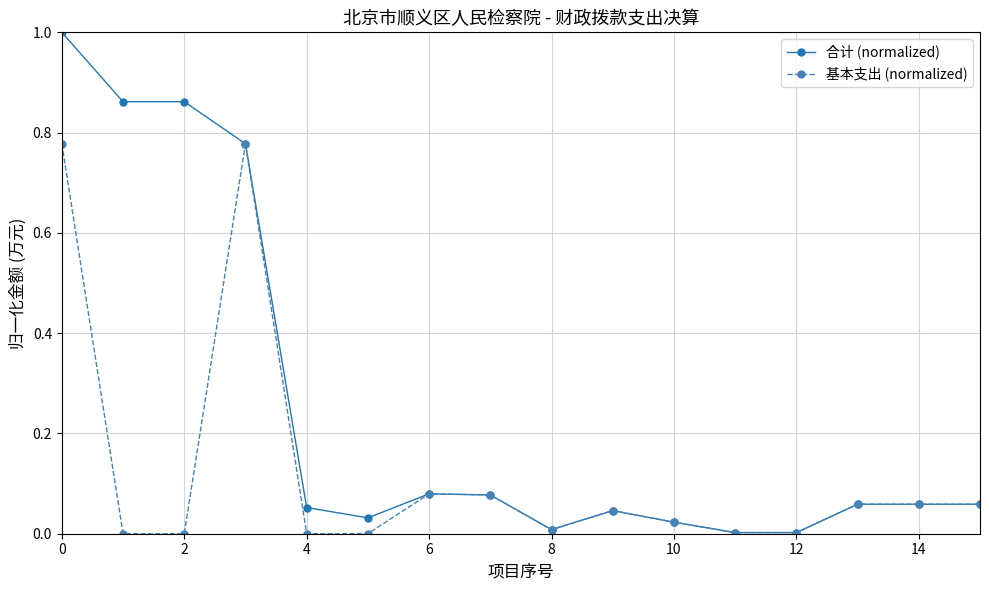

True or false: 合计 (normalized) has more than 0 interior local peaks.

True